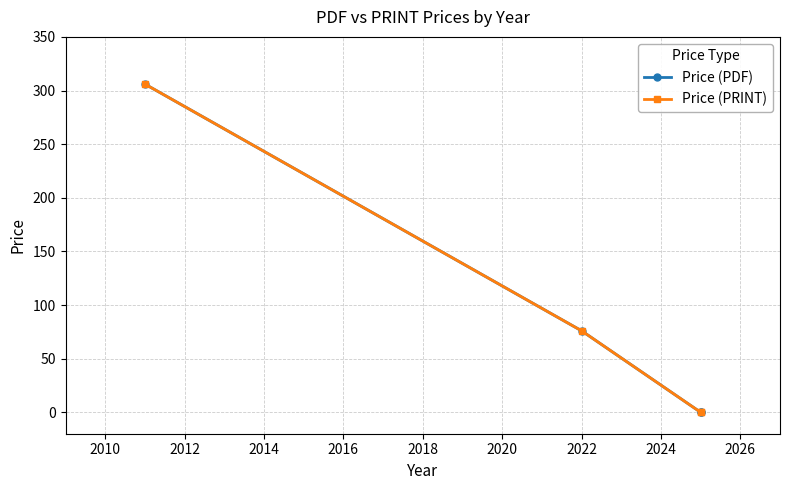

Does the chart display data point markers on the line(s)?

Yes